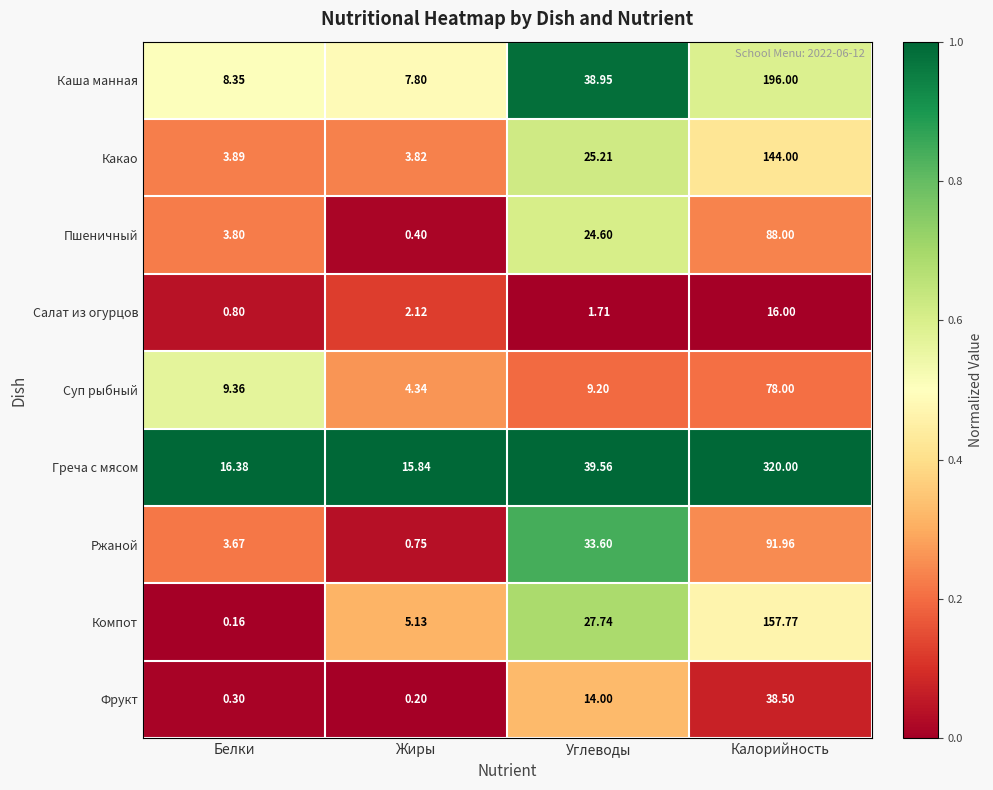

Where does the Каша манная series first go above 38?

Углеводы